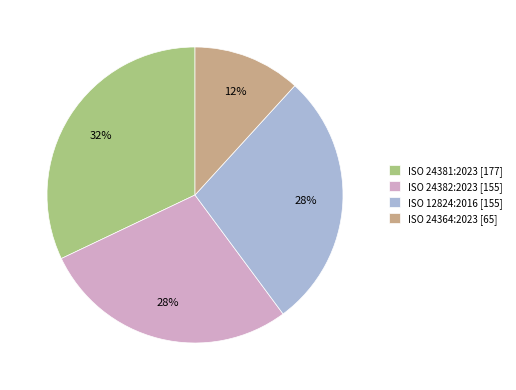

The ISO 12824:2016 slice represents 28% of the pie. True or false?

True